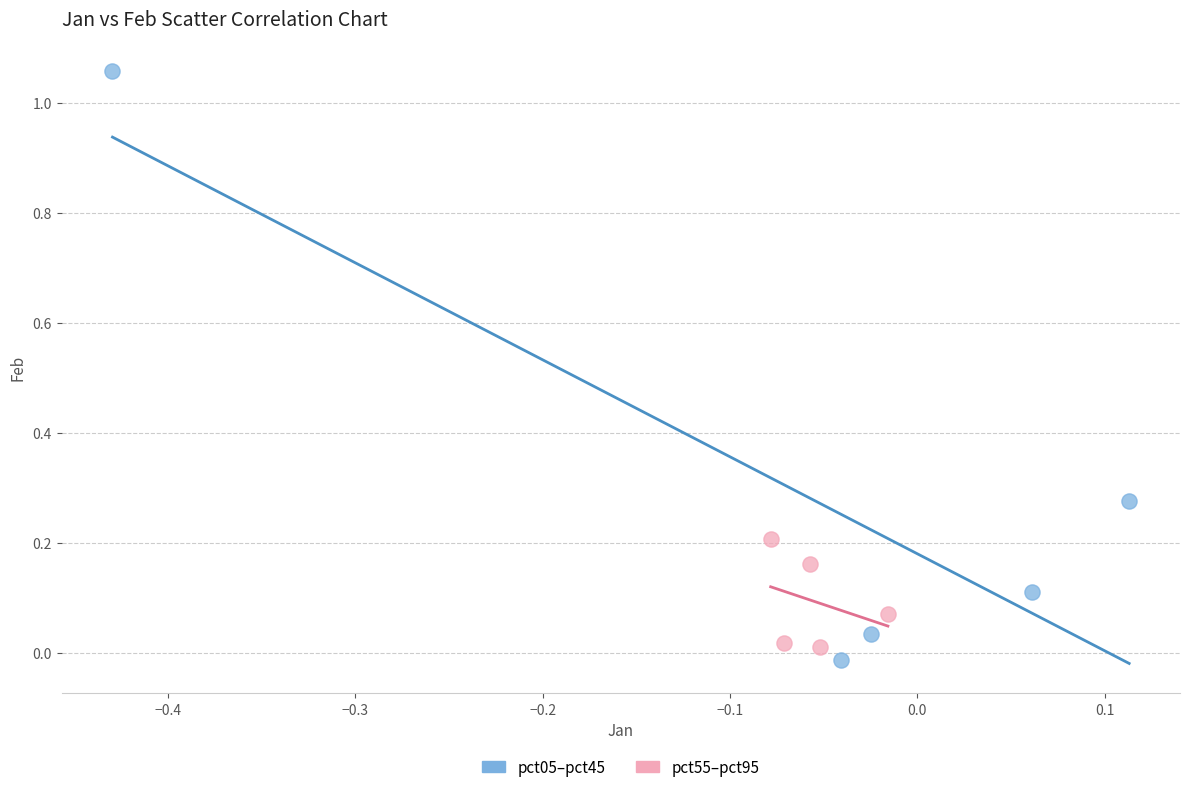

Which series reaches the minimum Y coordinate?

pct05–pct45